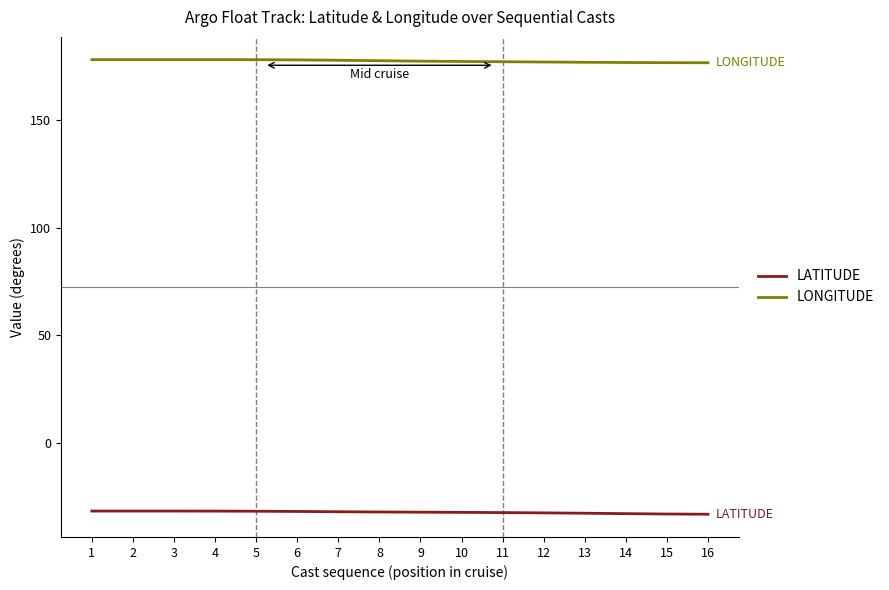

Rank the series by their average value, from lowest to highest.

LATITUDE, LONGITUDE